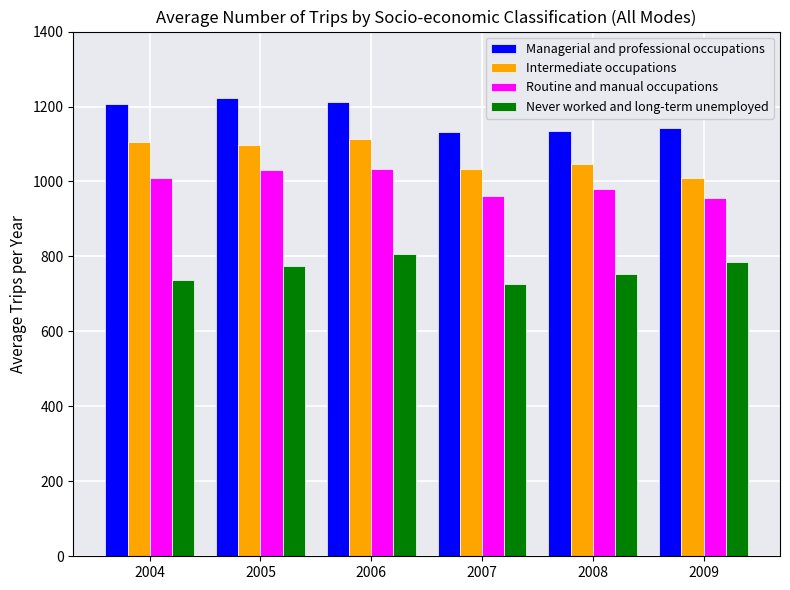

What is the lowest value of the Intermediate occupations series?

1008.8